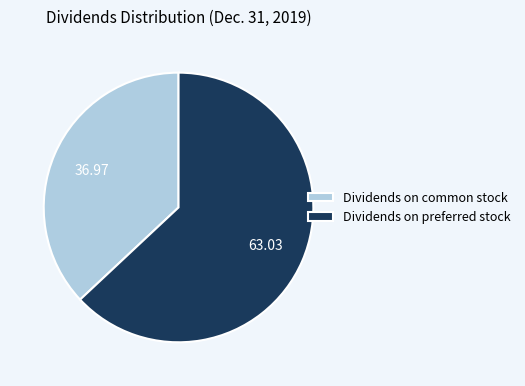

Combined, do Dividends on preferred stock and Dividends on common stock account for over 50%?

Yes